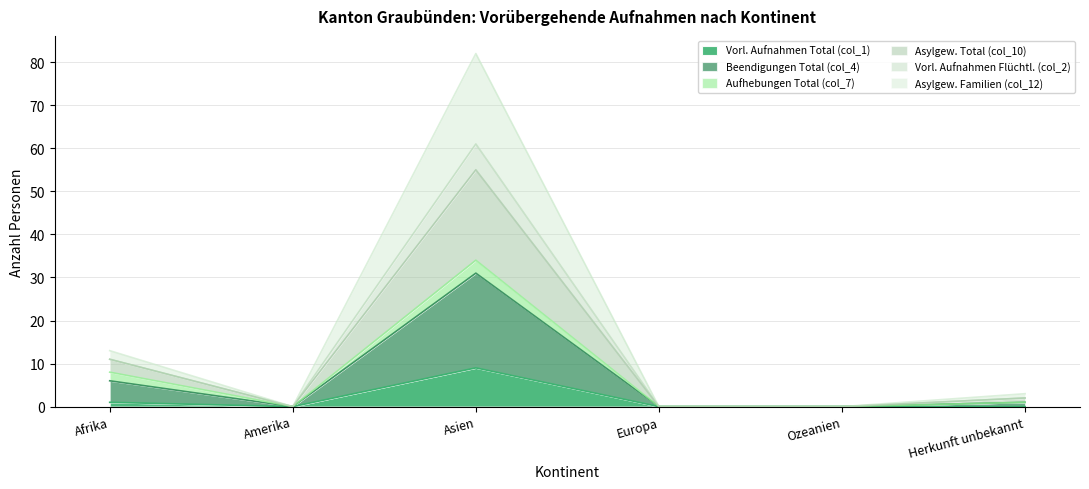

What is the label of the 5th point from the right?

Amerika